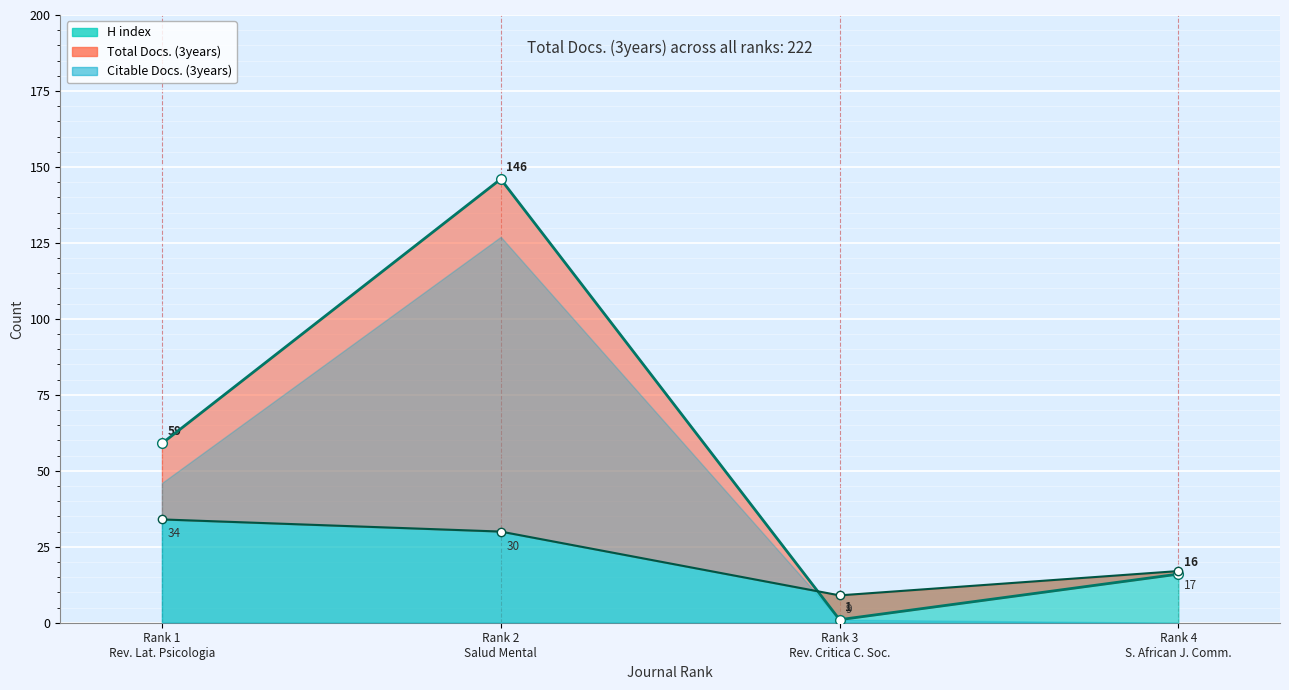

What is the difference between the Total Docs. (3years) values at Rank 3 Rev. Critica C. Soc. and Rank 2 Salud Mental?

145